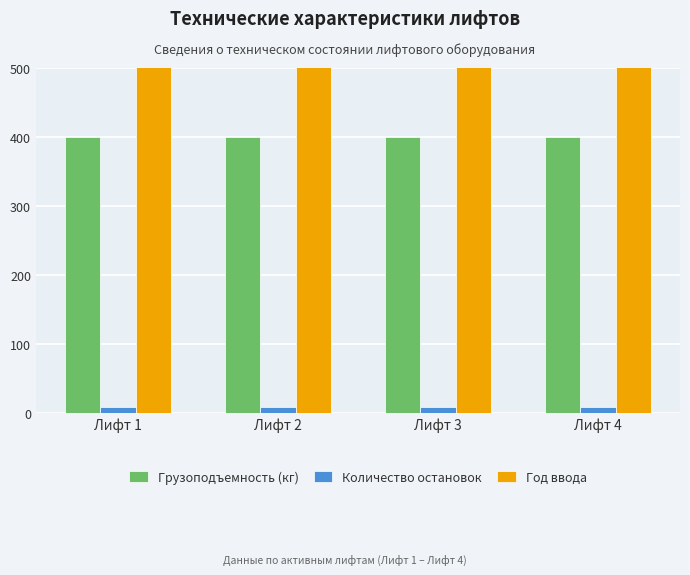

What is the total value across all series at Лифт 2?

2409